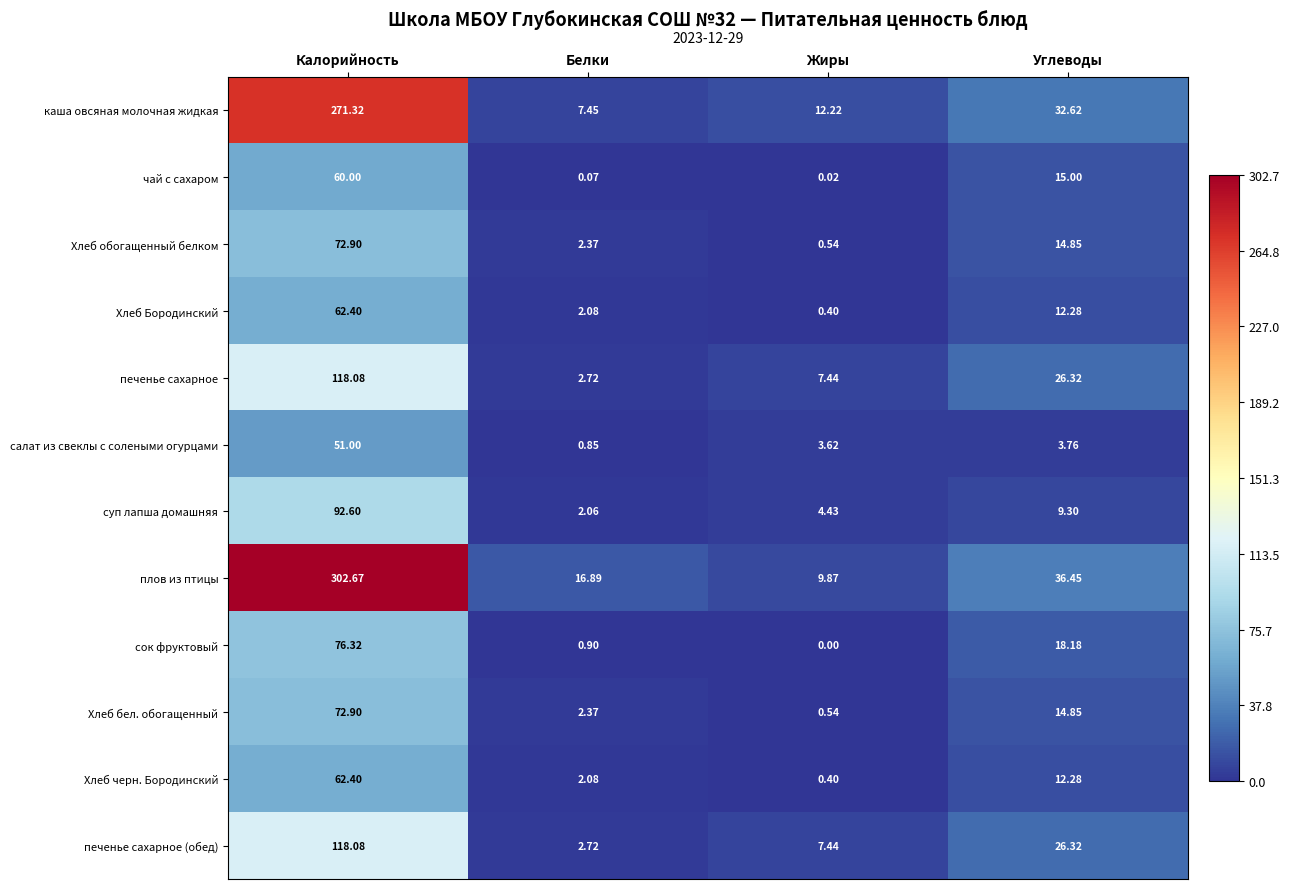

List the labels in order of Хлеб обогащенный белком value, largest first.

Калорийность, Углеводы, Белки, Жиры